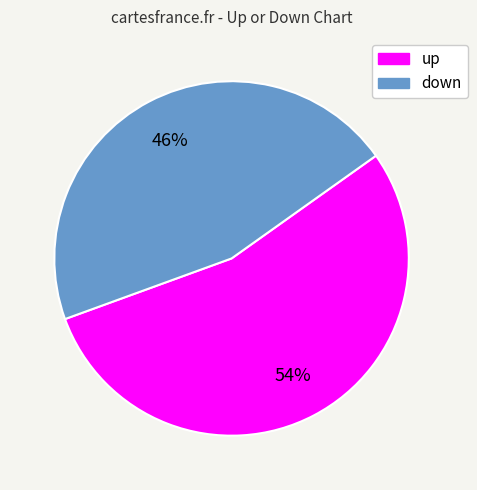

To the nearest percent, what is the combined percentage of up and down?

100%